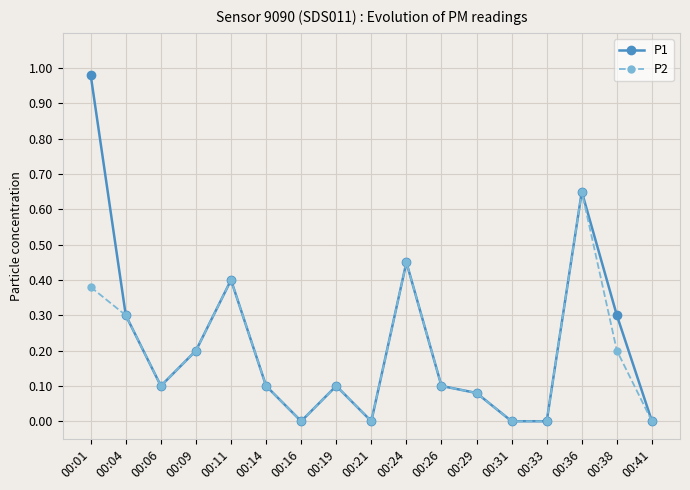

Which series has the widest spread of values?

P1